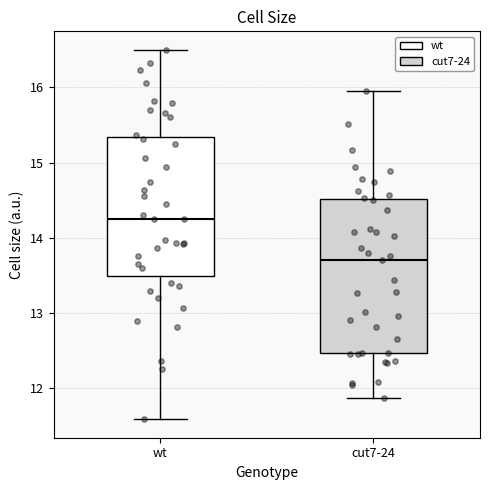

Where is the lower edge of the box for cut7-24 on the y-axis? The values are not printed on the chart, so give them approximately, as read against the axis.

12.5